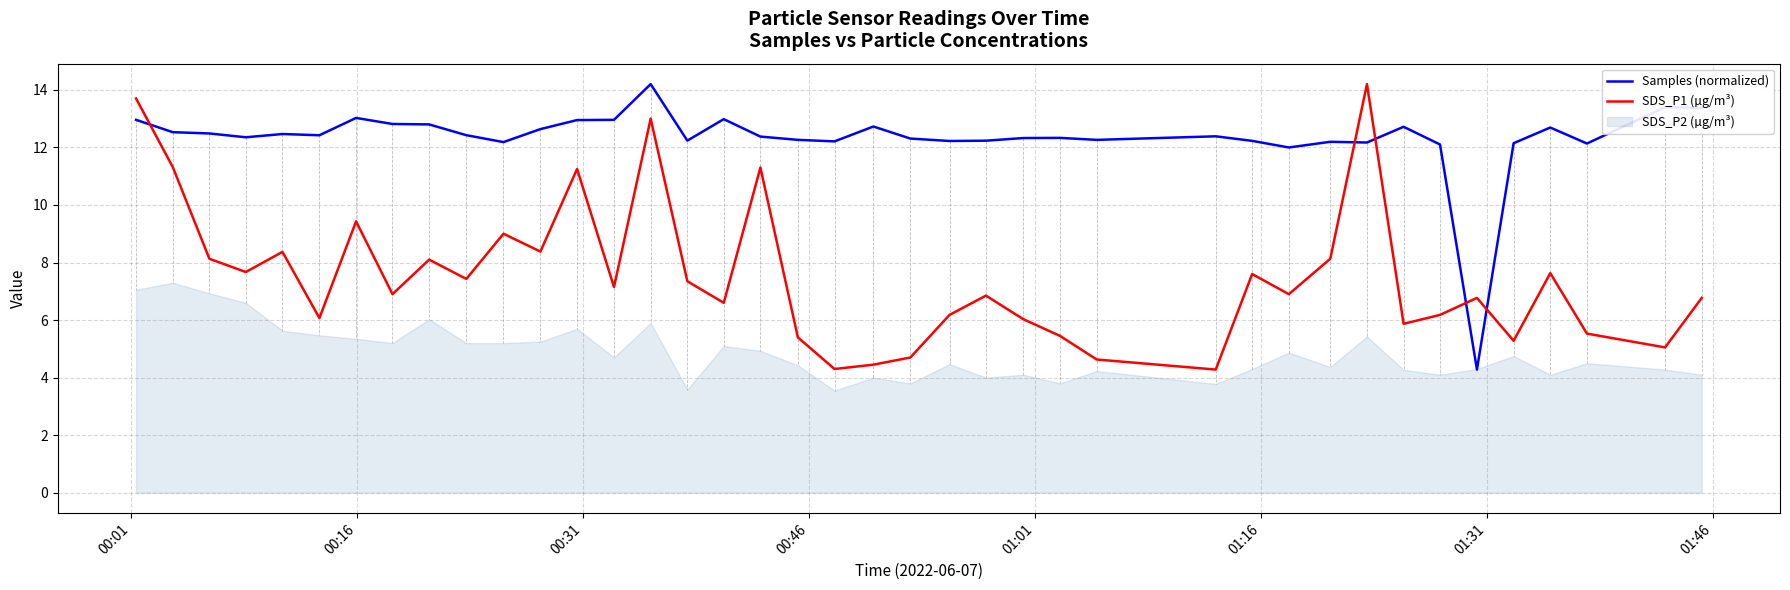

True or false: SDS_P1 (µg/m³) and Samples (normalized) cross at least once.

True